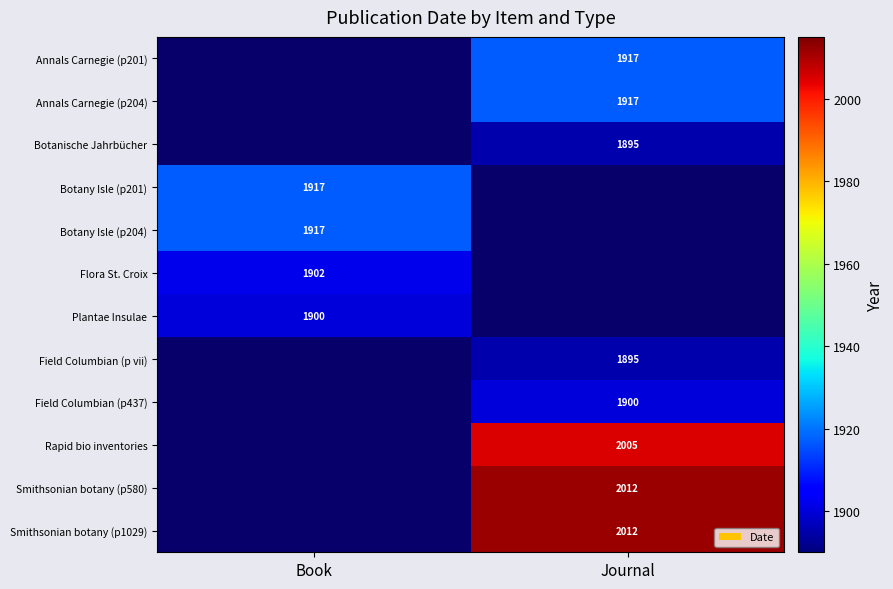

How many series are shown in this chart?

12